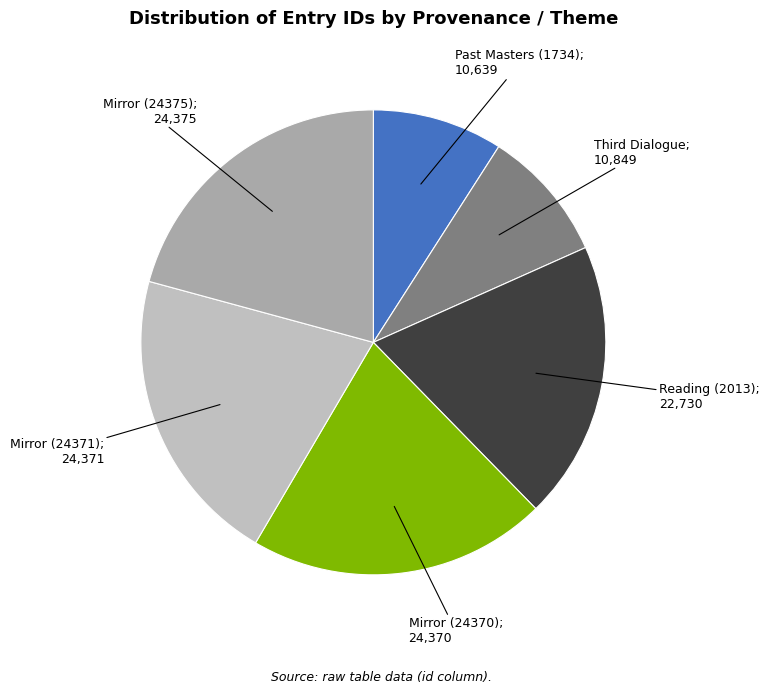

Count the number of slices in the pie.

6